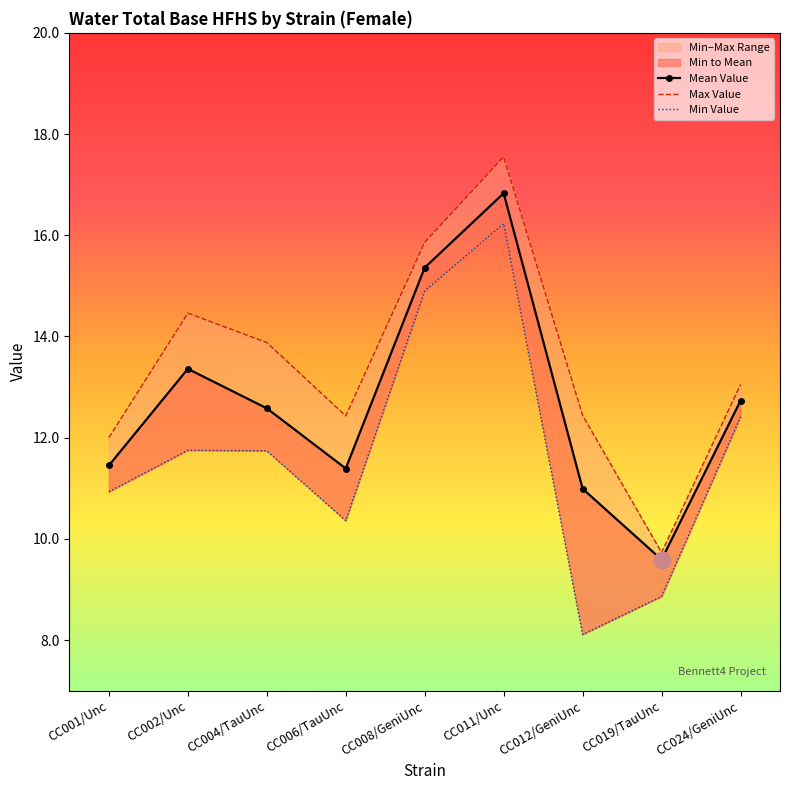

True or false: Max Value has more than 0 interior local peaks.

True